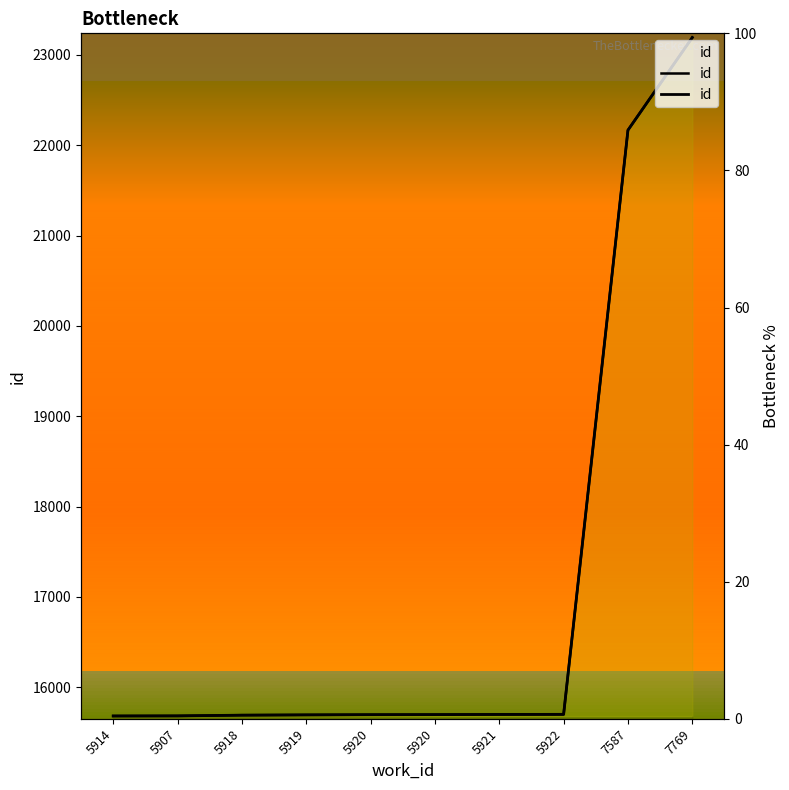

Count the number of values greater than 15697.

4